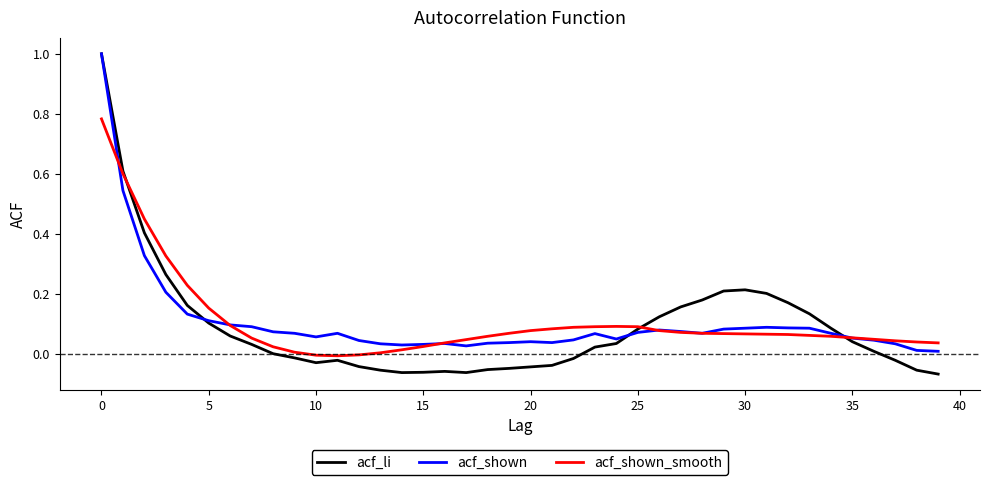

What is the difference between the maximum and minimum values in the acf_li series?

1.1